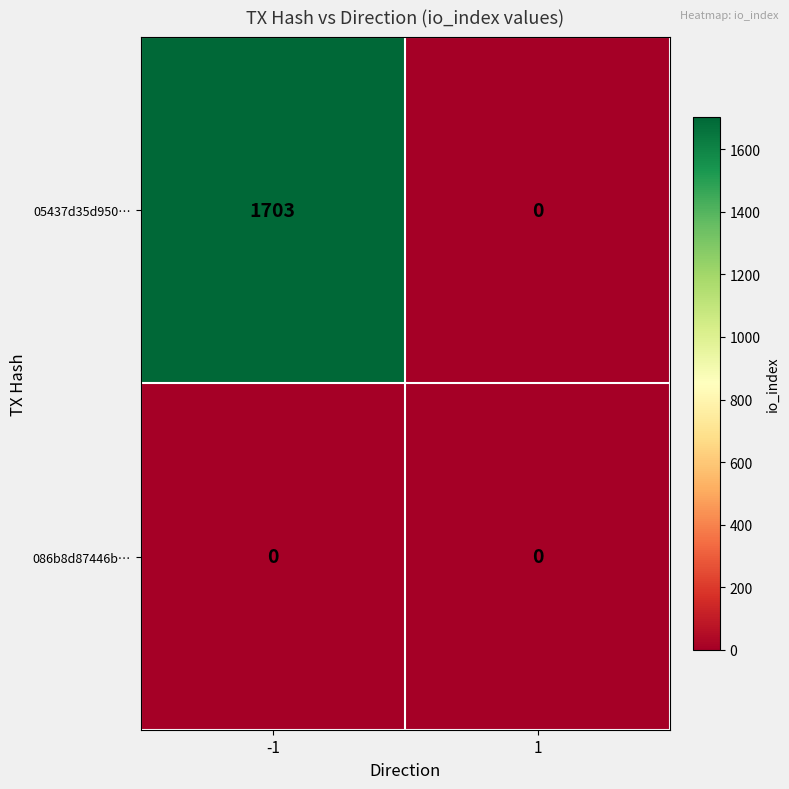

List the series in order of their peak value, highest first.

05437d35d950…, 086b8d87446b…